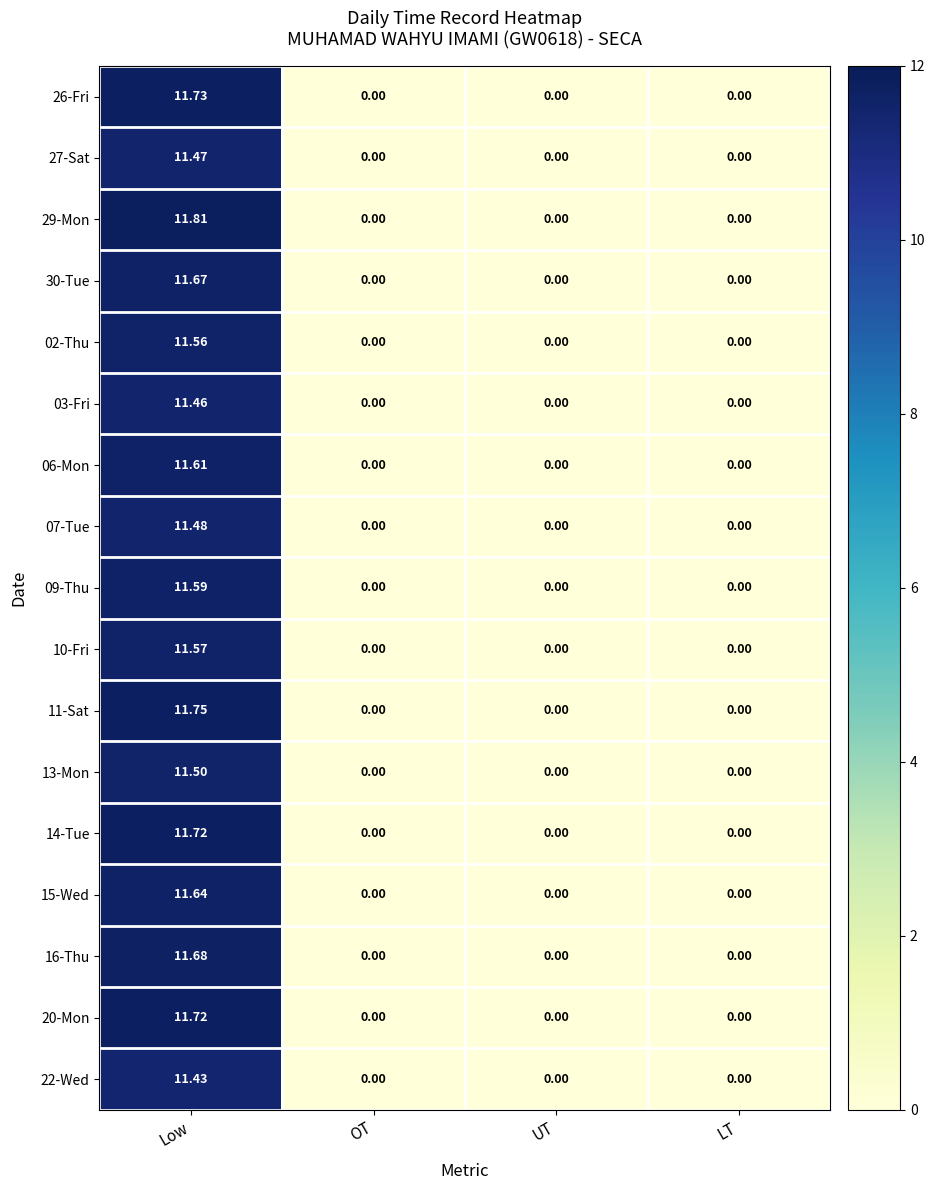

At how many categories does at least one series exceed 7?

1